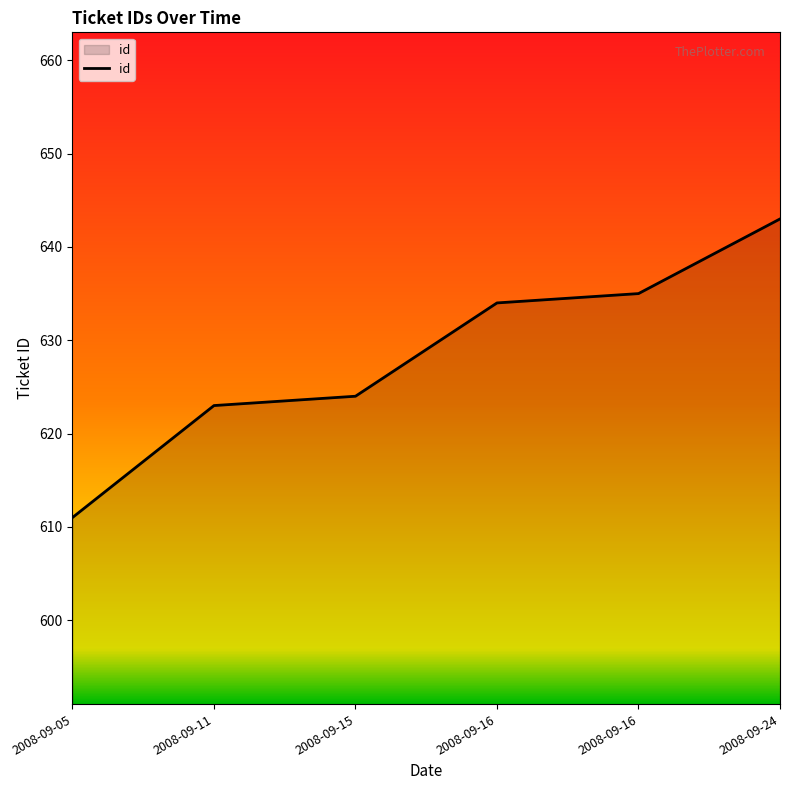

Does the chart display data point markers on the line(s)?

No